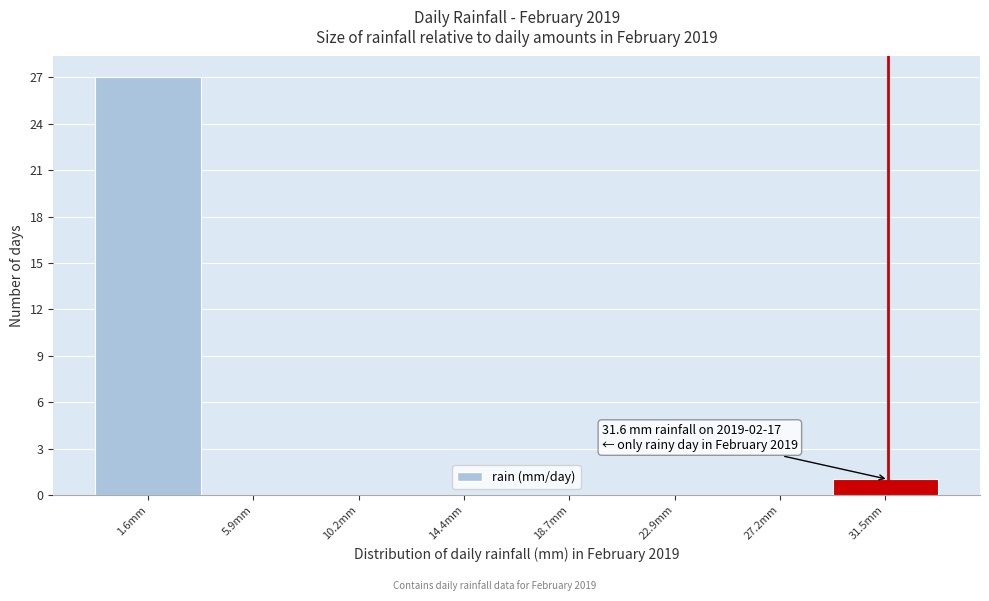

Over which range of the x-axis is the bar tallest?

-0.5 to 4.0